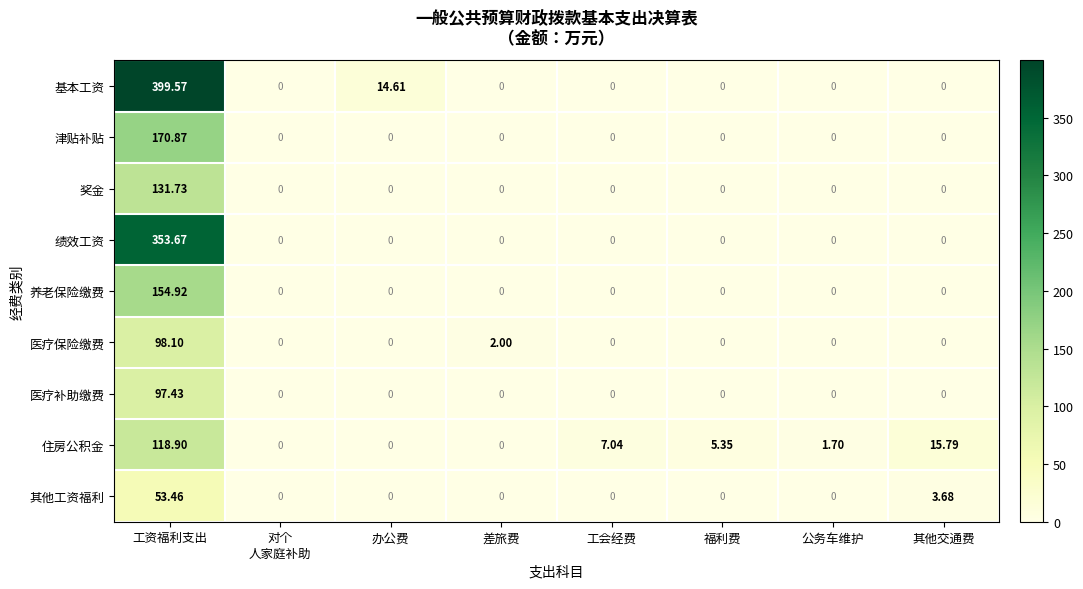

Which category has the highest value in the 基本工资 series?

工资福利支出